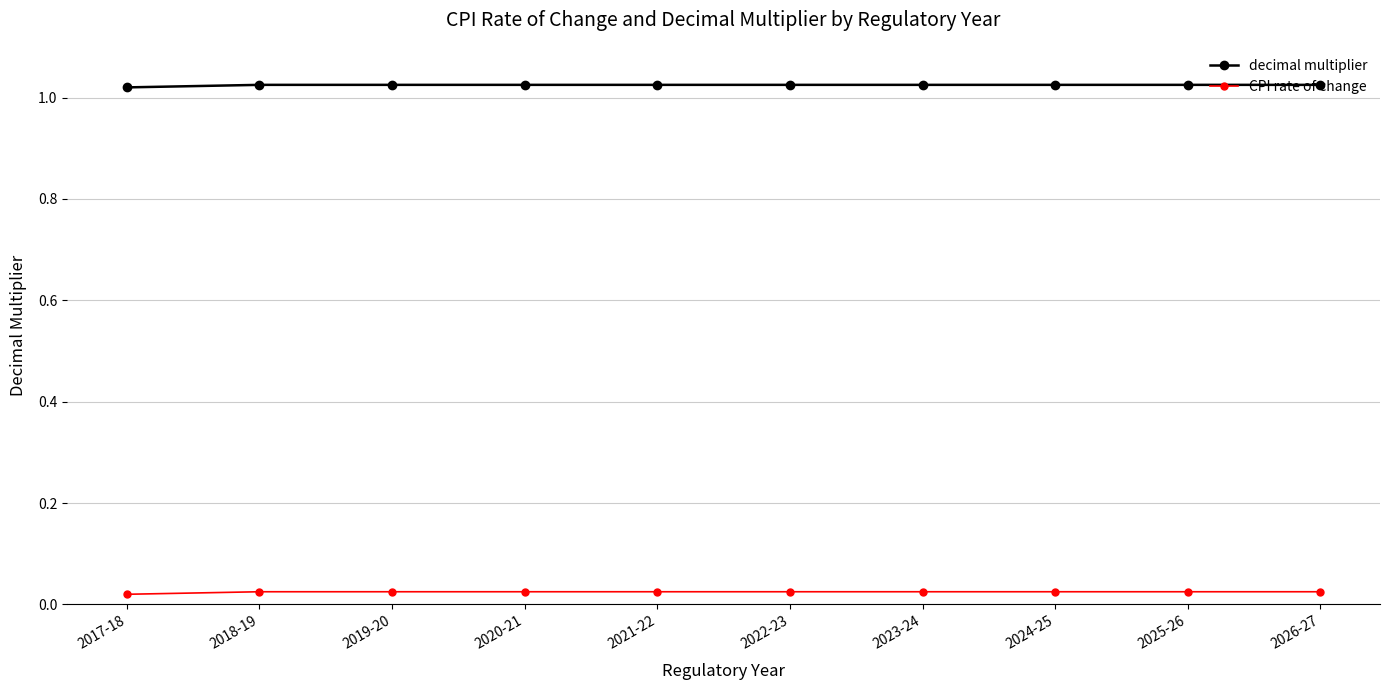

Does the chart display data point markers on the line(s)?

Yes